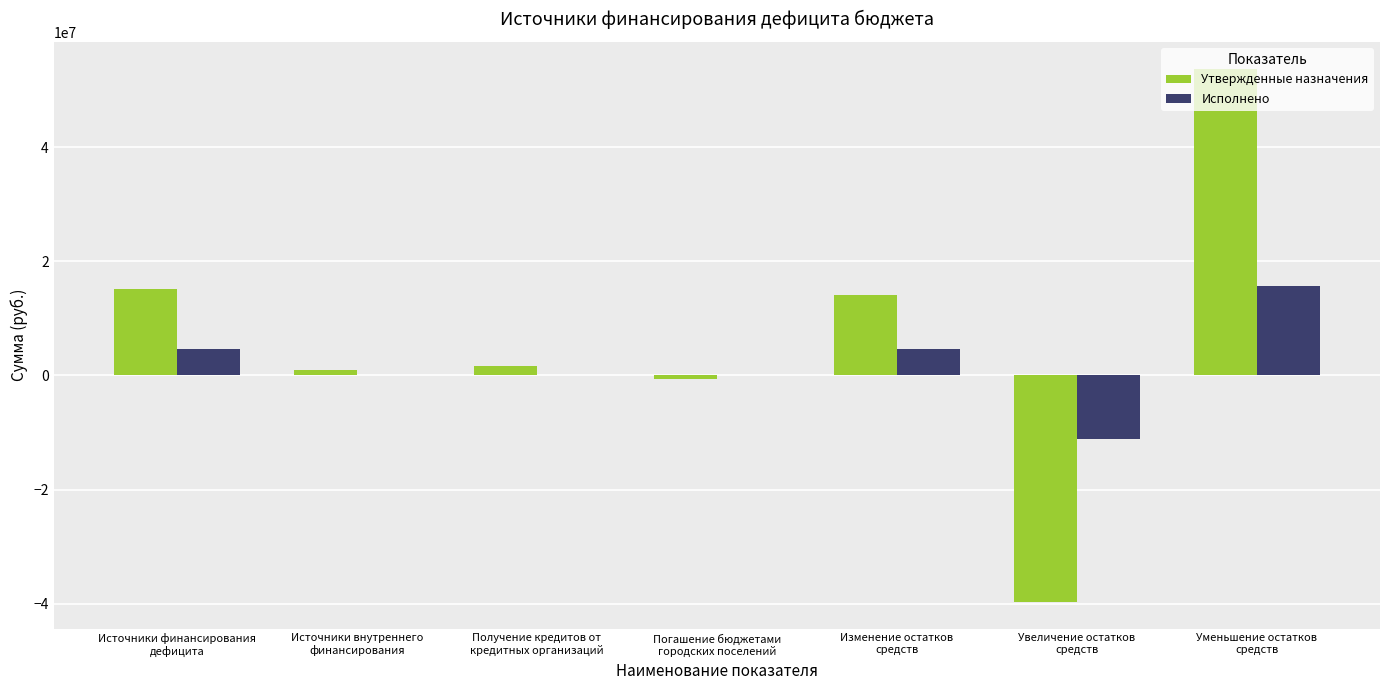

Reading left to right, list all the values displayed in this chart.

Утвержденные назначения: Источники финансирования
дефицита=15145778.6	Источники внутреннего
финансирования=1015000.0	Получение кредитов от
кредитных организаций=1610200.0	Погашение бюджетами
городских поселений=-595200.0	Изменение остатков
средств=14130778.6	Увеличение остатков
средств=-39711890.5	Уменьшение остатков
средств=53842669.1
Исполнено: Источники финансирования
дефицита=4636130.3	Источники внутреннего
финансирования=0.0	Получение кредитов от
кредитных организаций=0.0	Погашение бюджетами
городских поселений=0.0	Изменение остатков
средств=4636130.3	Увеличение остатков
средств=-11130277.7	Уменьшение остатков
средств=15766408.1